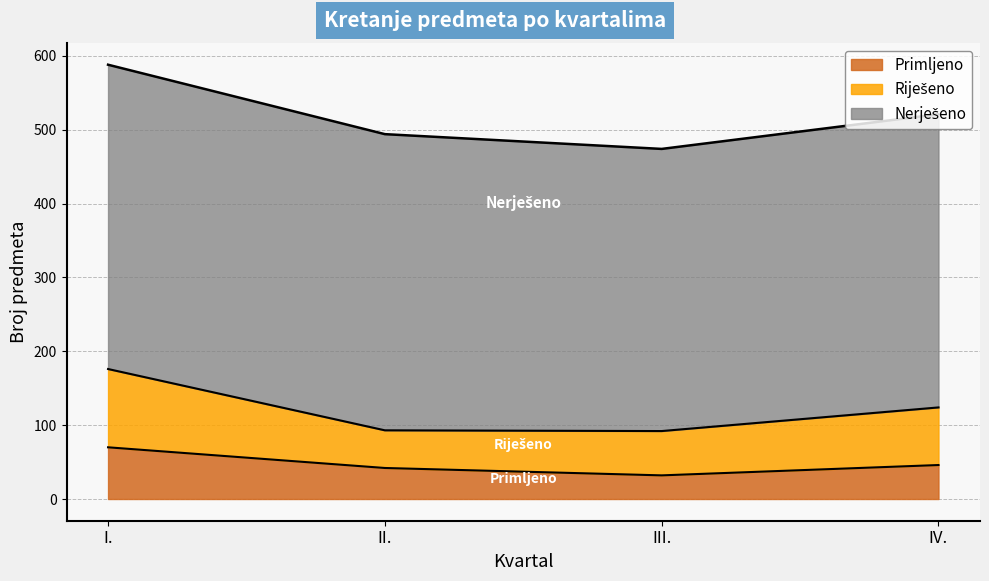

True or false: Riješeno has a value of 67 at I..

False